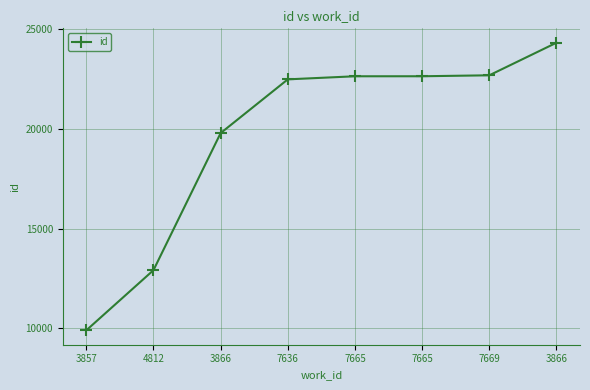

Count the number of data series in this chart.

1